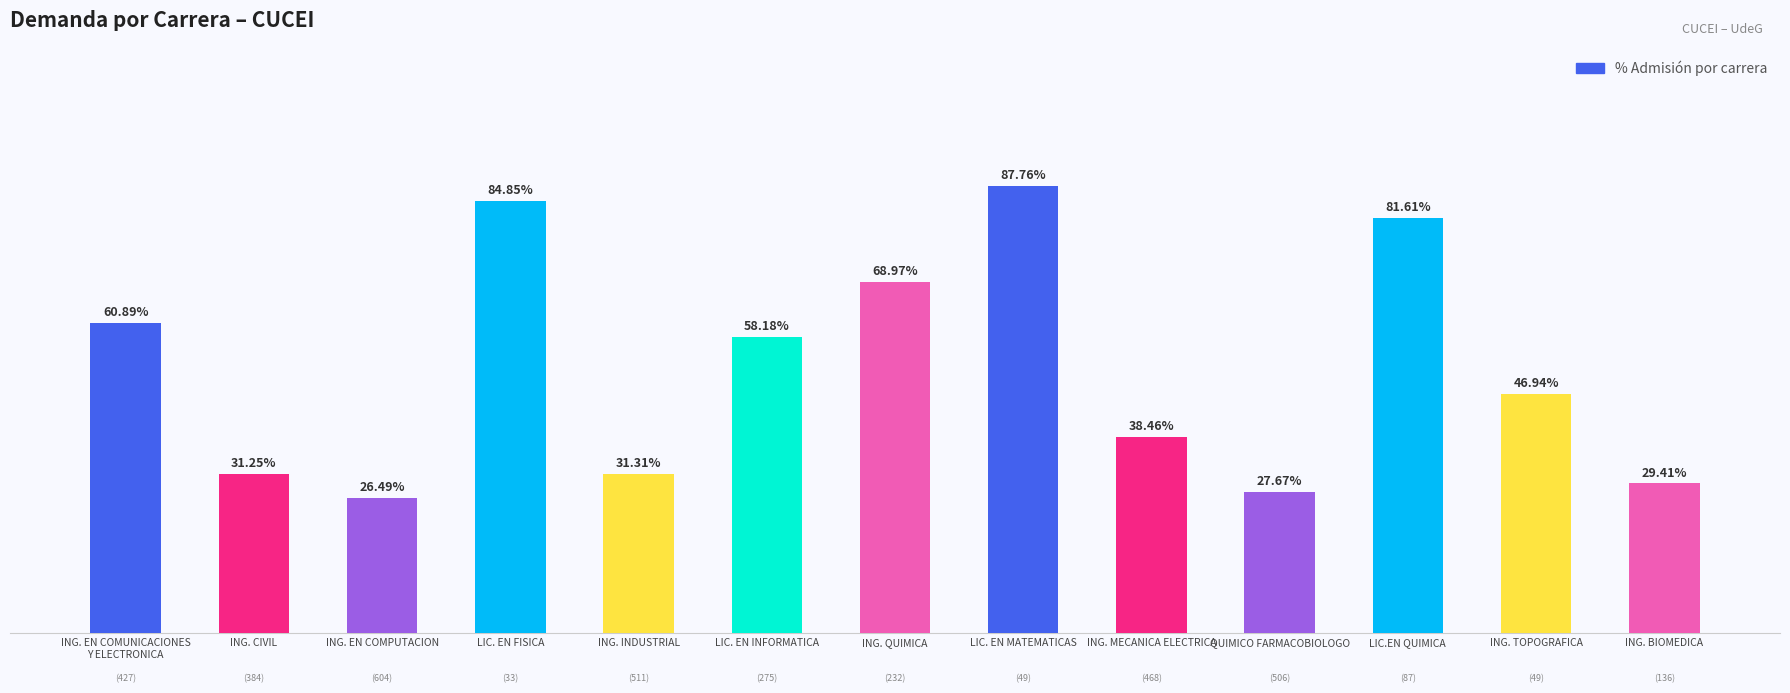

Does the chart contain any negative values?

No